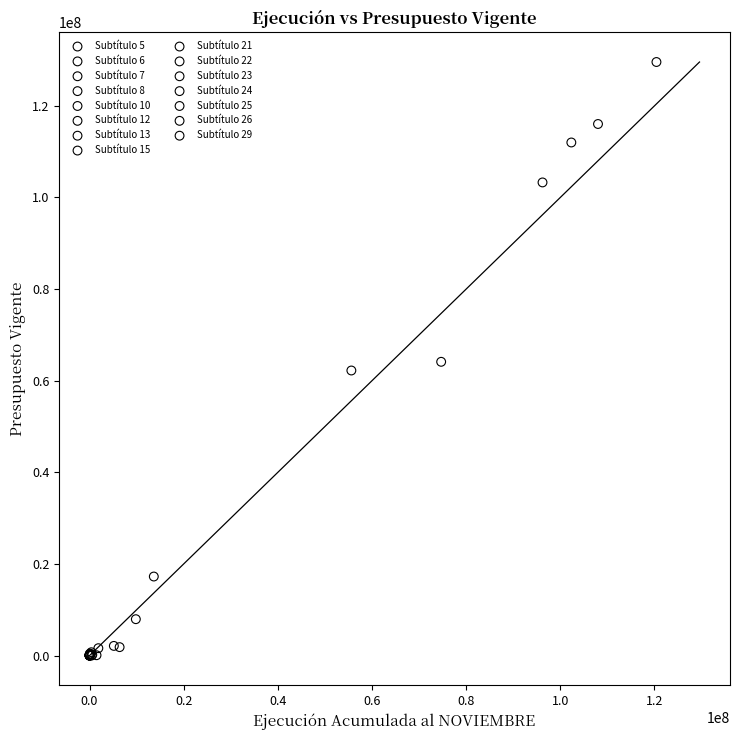

Which series reaches the maximum Y coordinate?

Subtítulo 21